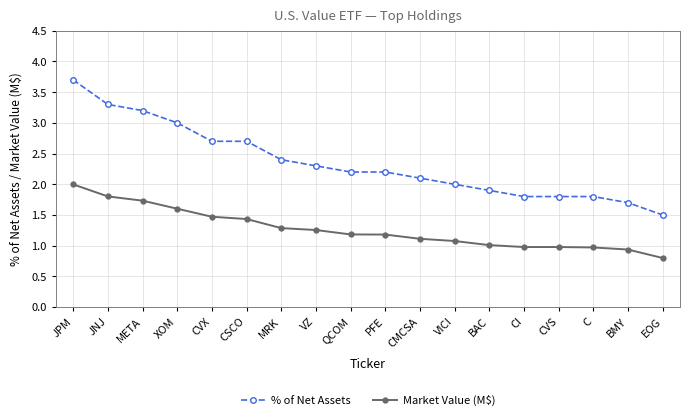

Rank the series by their average value, from highest to lowest.

% of Net Assets, Market Value (M$)